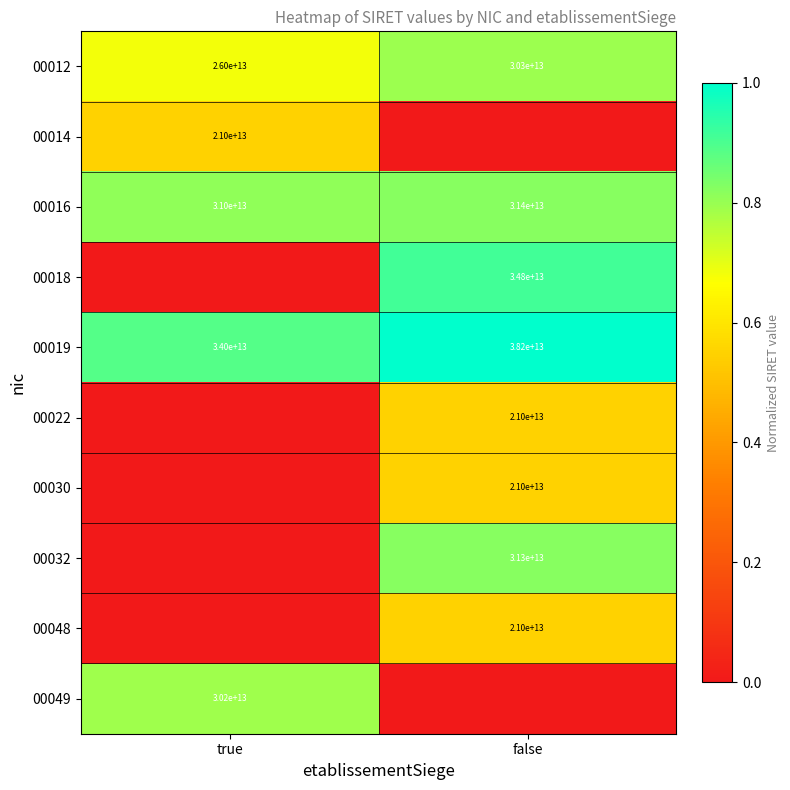

The 00012 series shows 16435299277185 at true. True or false?

False